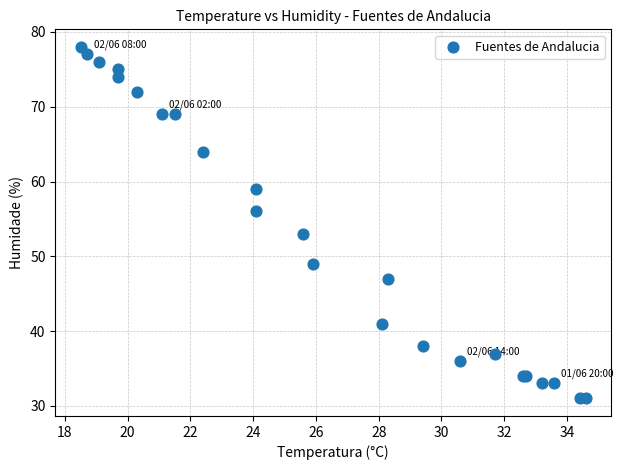

What Y value in the scatter plot is closest to 54?

53